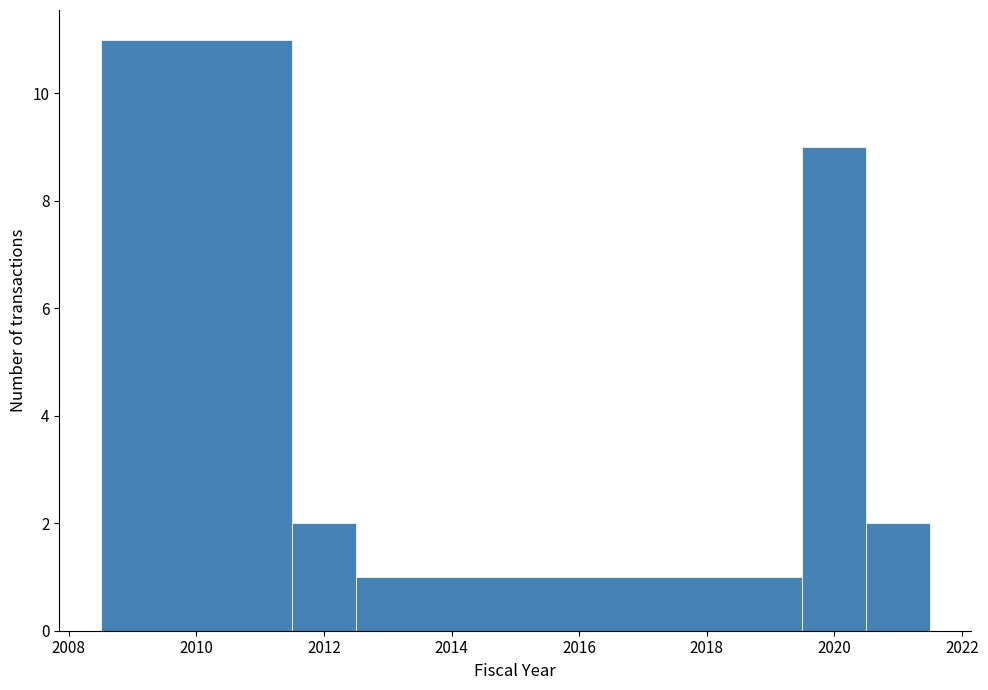

Over which range of the x-axis is the bar tallest?

2008.5 to 2011.5